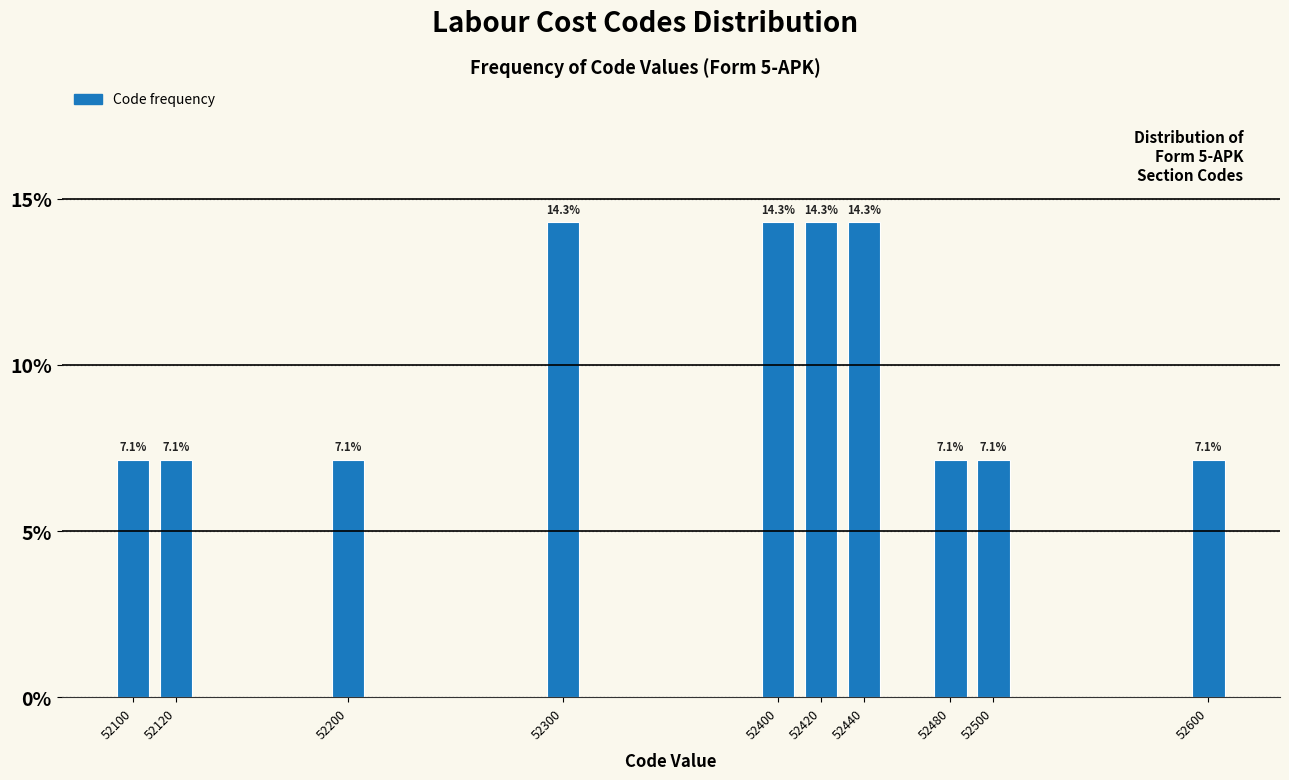

Reading left to right, list all the values displayed in this chart.

52100=7.1	52120=7.1	52200=7.1	52300=14.3	52400=14.3	52420=14.3	52440=14.3	52480=7.1	52500=7.1	52600=7.1